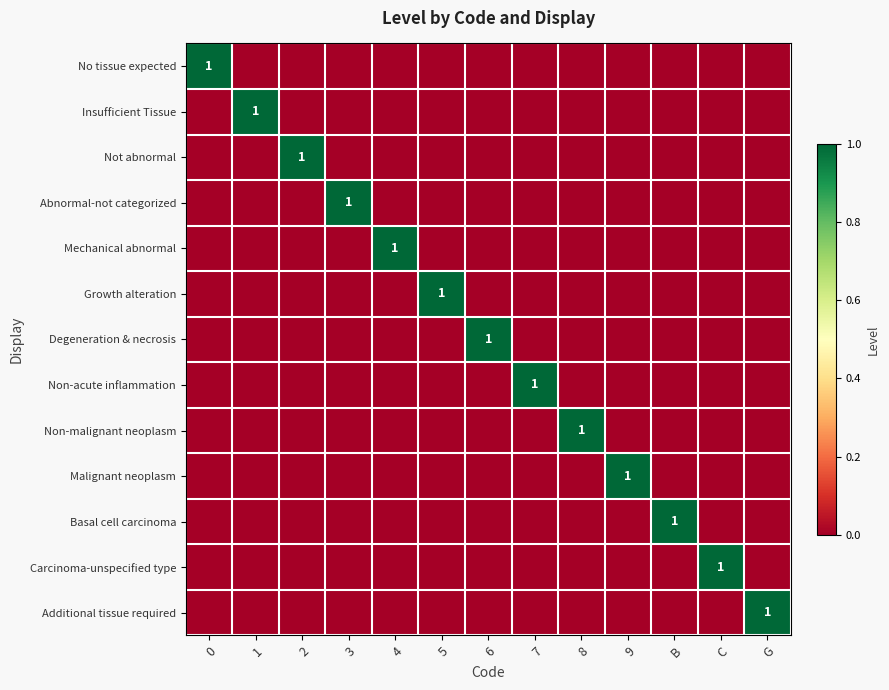

Is it true that Carcinoma-unspecified type equals 2 at C?

False